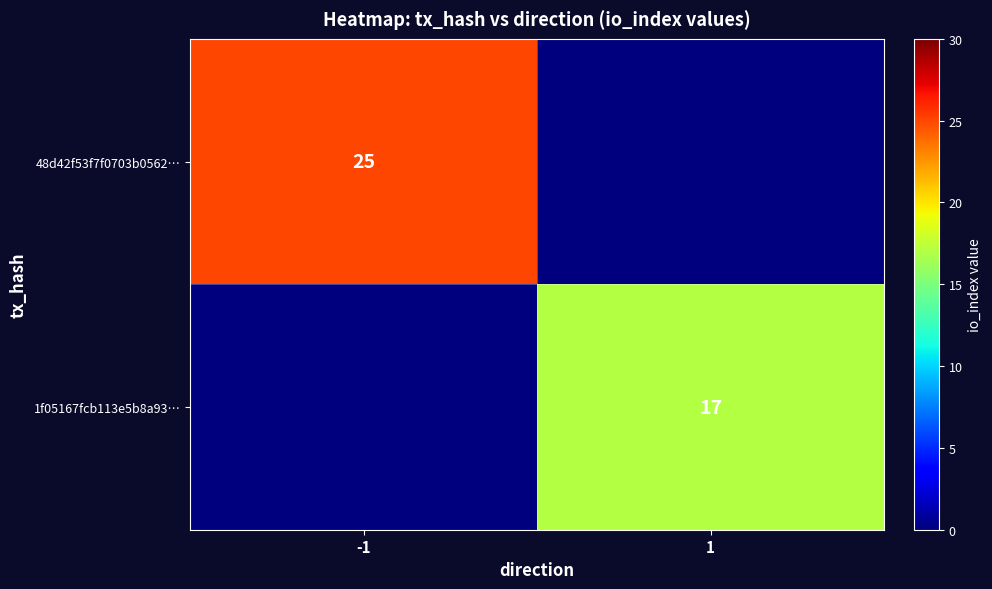

What is the spread (max minus min) of values at -1?

25